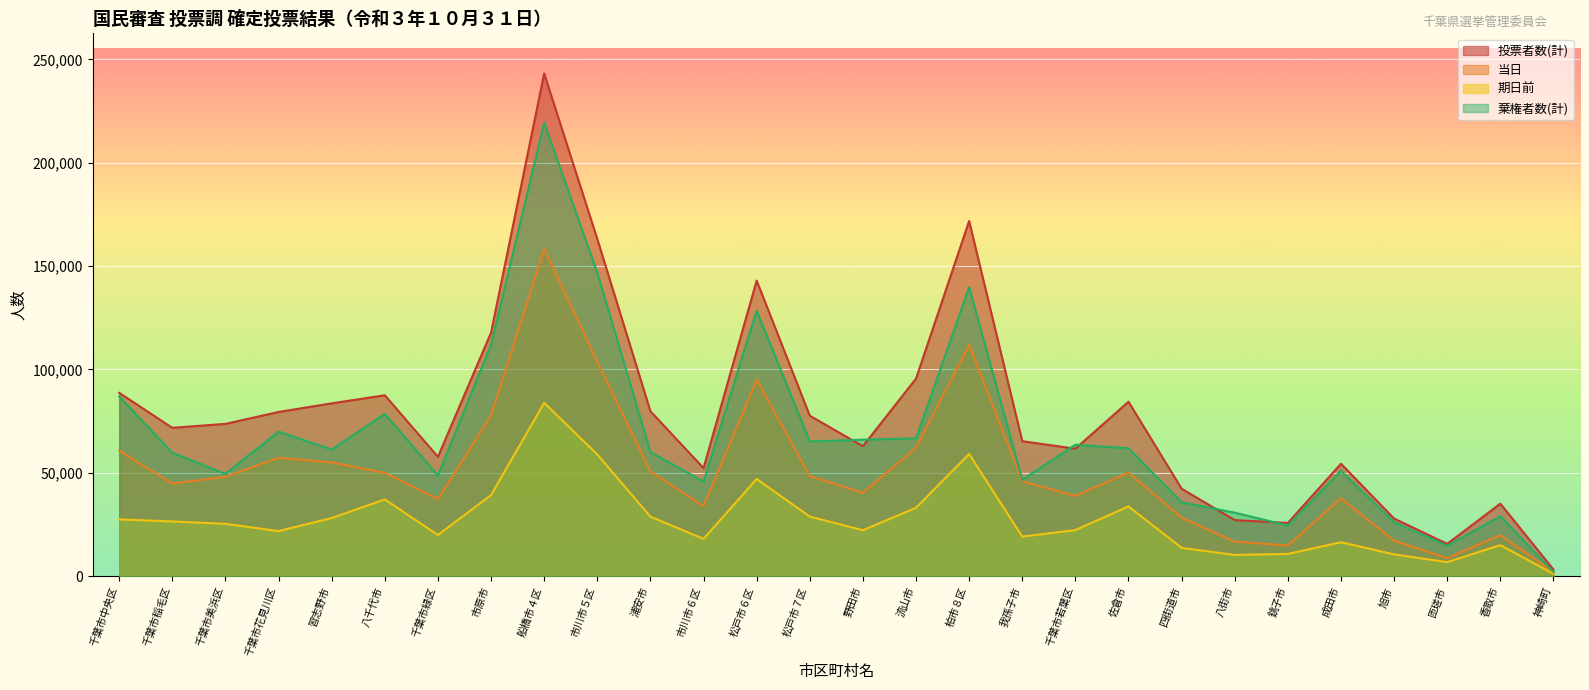

Is it true that 期日前 equals 19862 at 千葉市緑区?

True